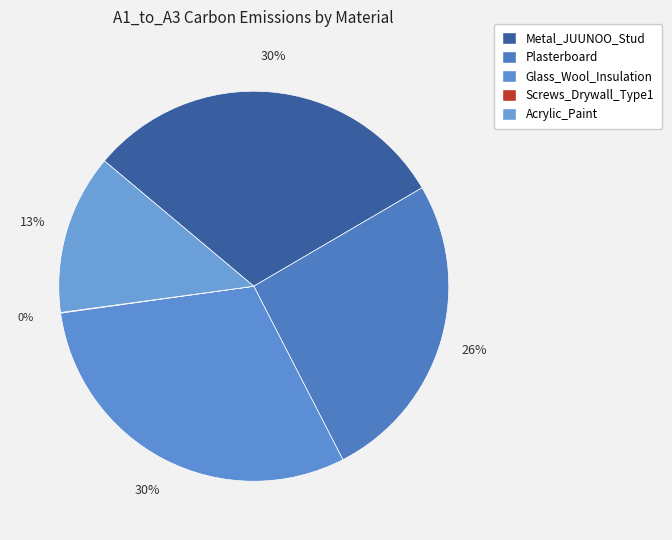

How many slices are in this pie chart?

5